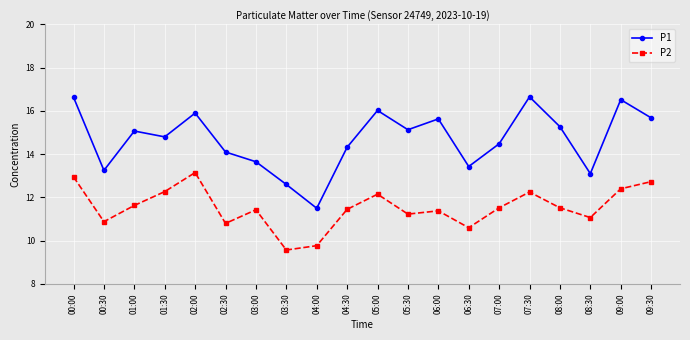

List the series in order of their overall mean, highest first.

P1, P2